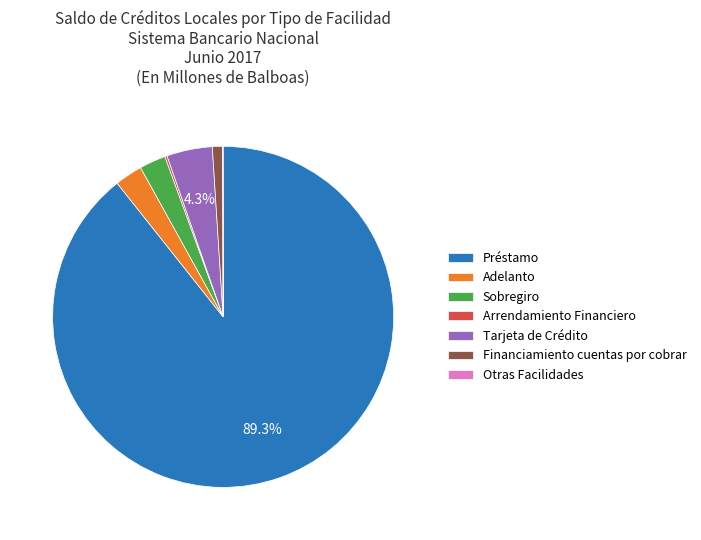

Which category has the biggest portion of the pie?

Préstamo